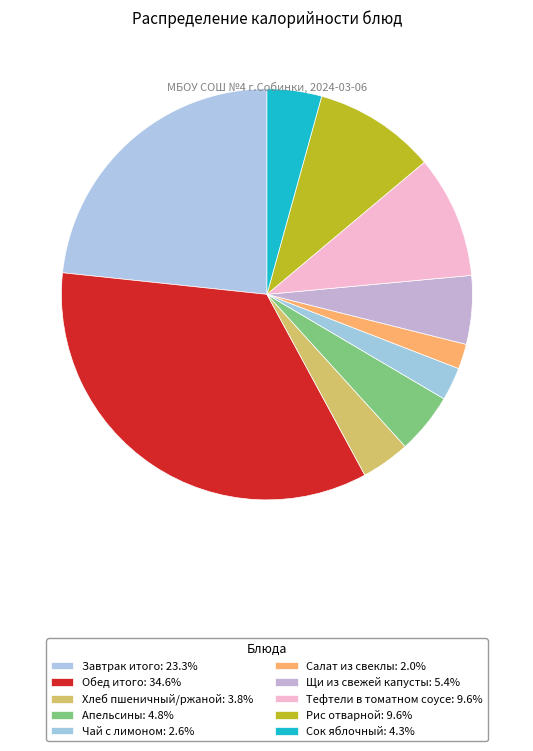

Do Щи из свежей капусты and Сок яблочный together represent more than half of the pie?

No